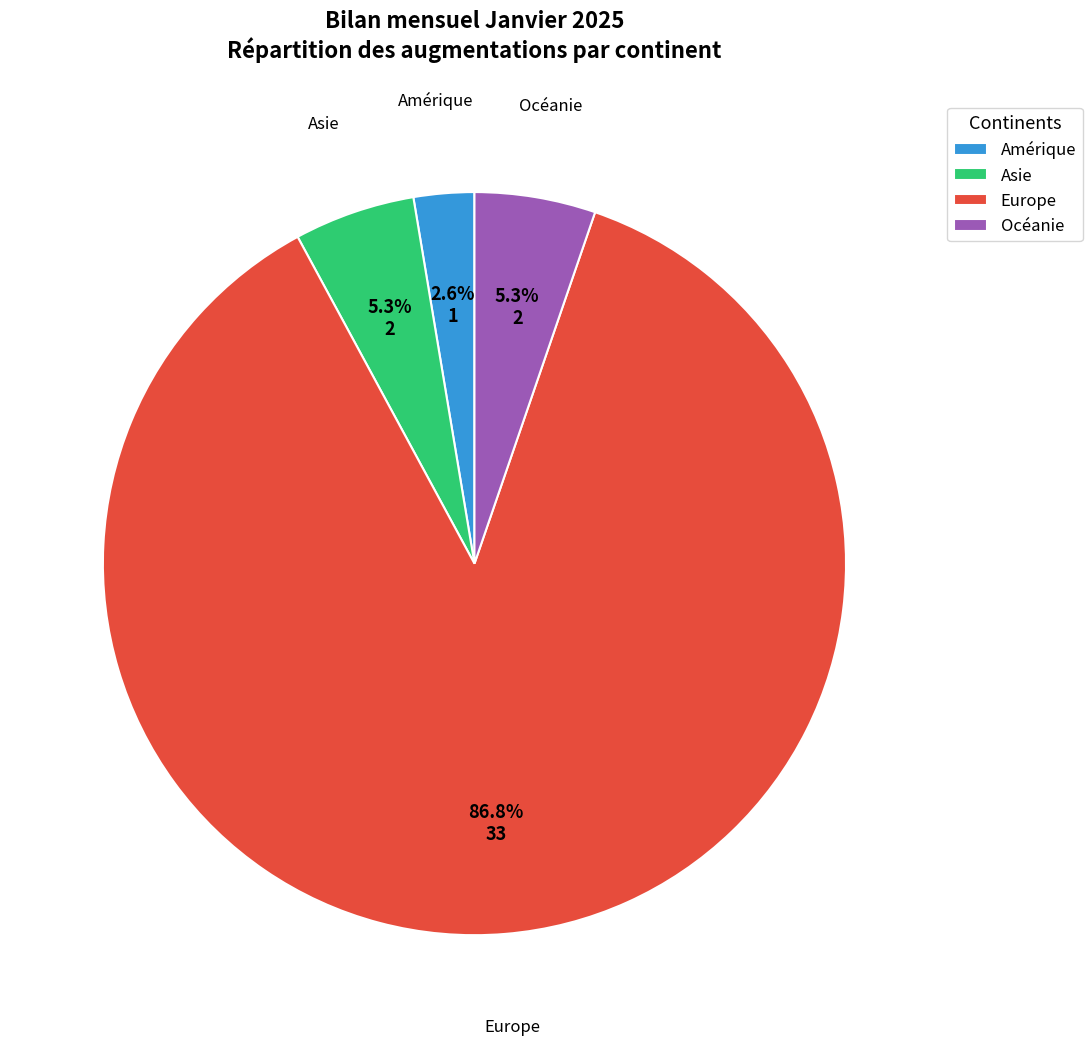

Which category has the smallest portion of the pie?

Amérique